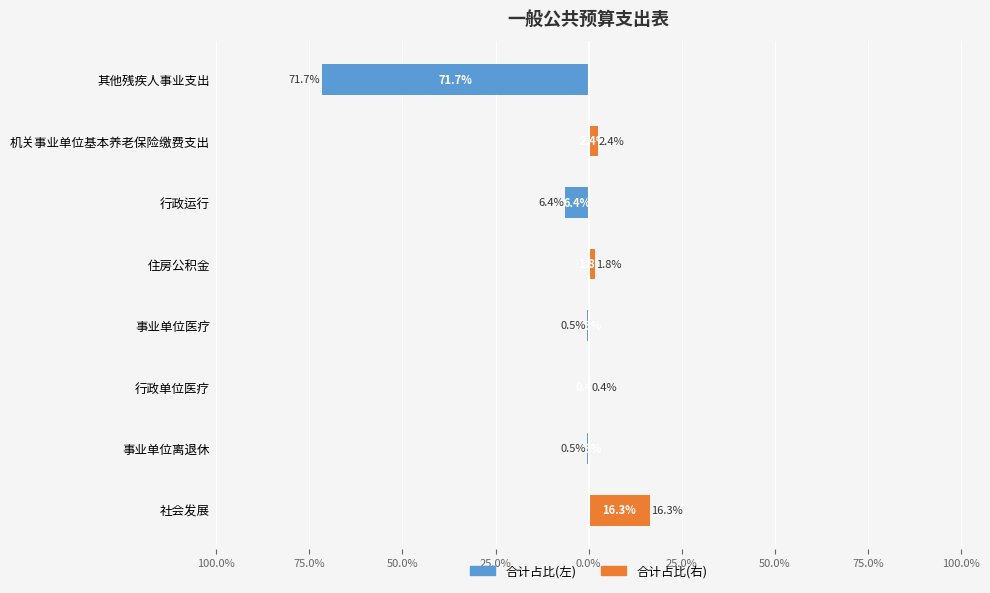

True or false: 合计占比(右) has a value of 0.0 at 事业单位医疗.

True